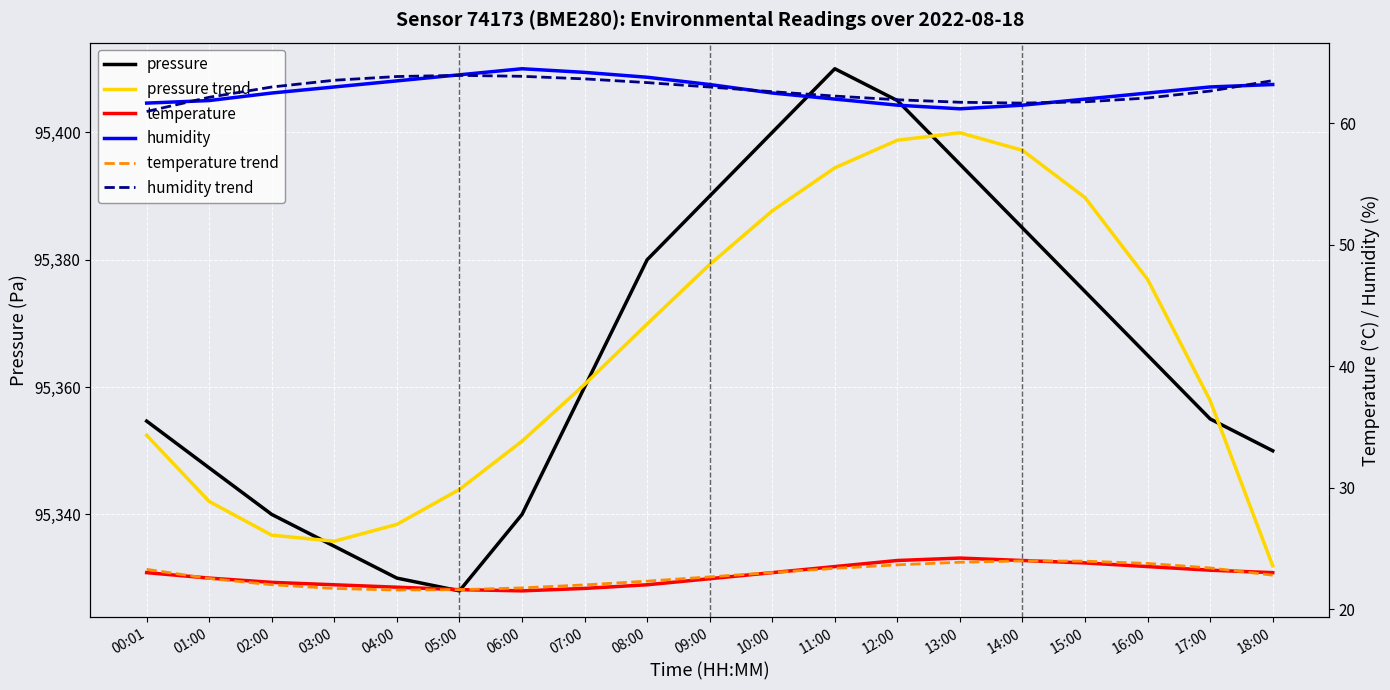

True or false: humidity trend has a value of 97.9 at 11:00.

False